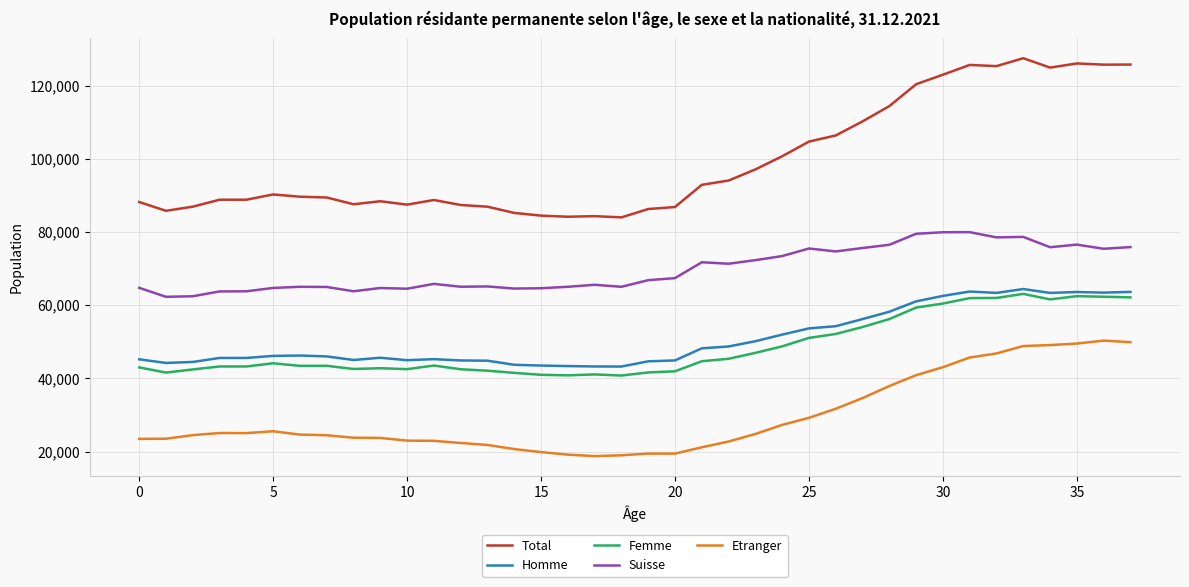

Which series has the largest total across all categories?

Total